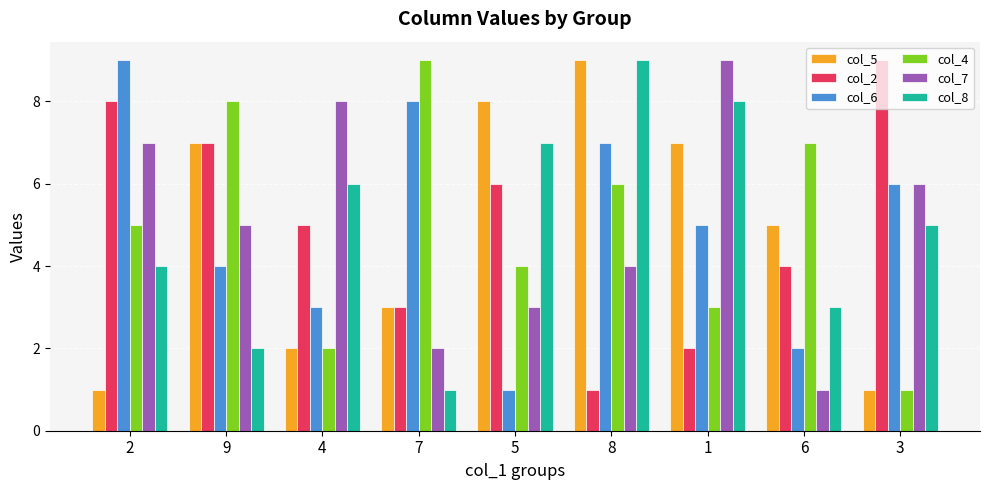

Which series changed the most between 6 and 3?

col_4